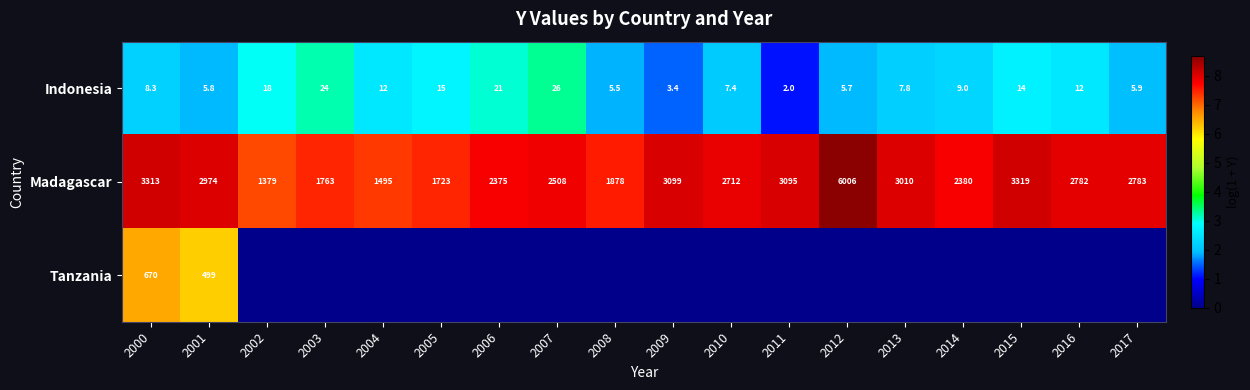

The value of Indonesia at 2017 is 10.2. True or false?

False